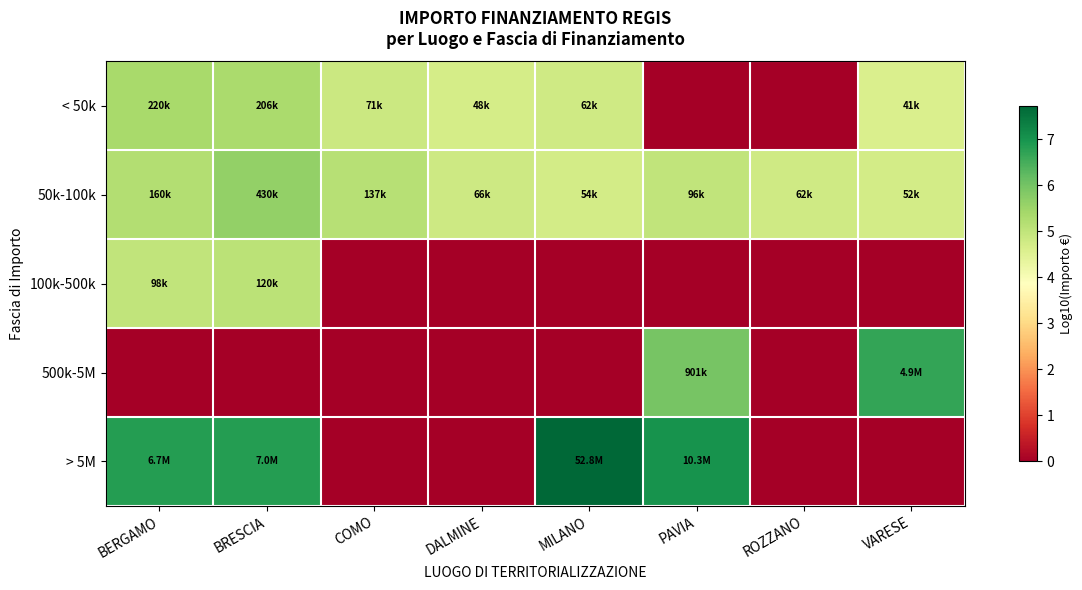

At how many categories does at least one series exceed 0?

8